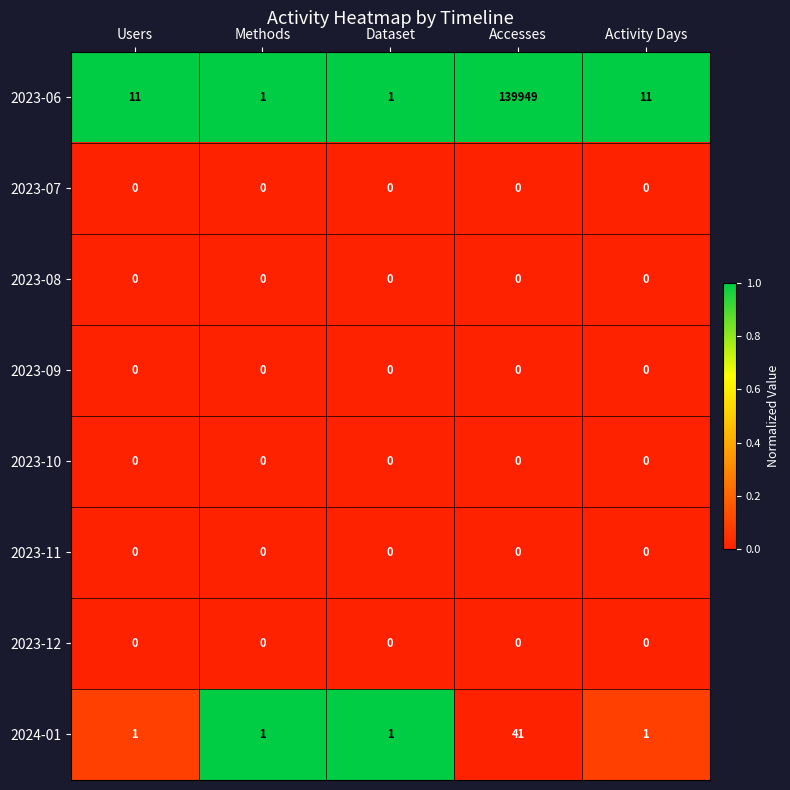

What is the difference between the 2023-06 values at Users and Dataset?

10